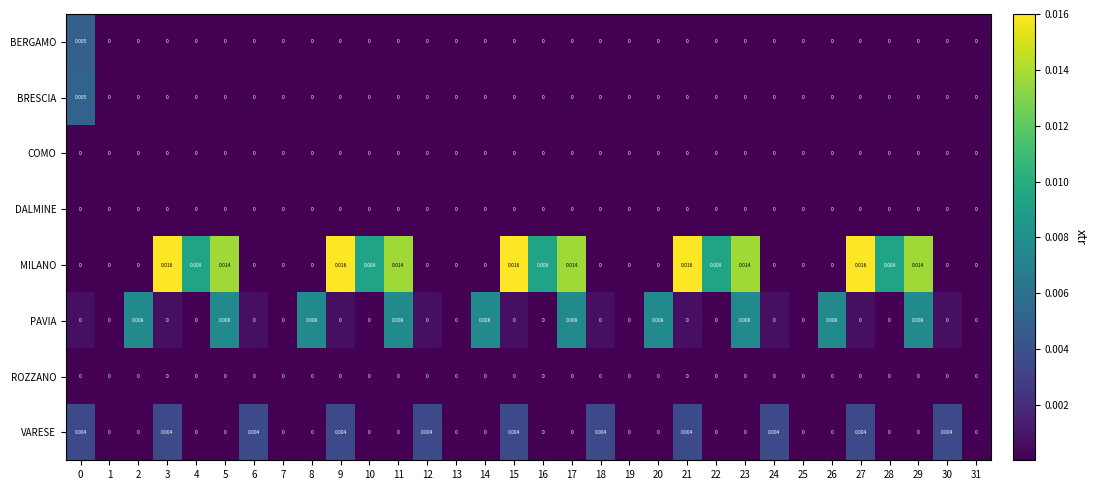

Which series has the widest spread of values?

MILANO